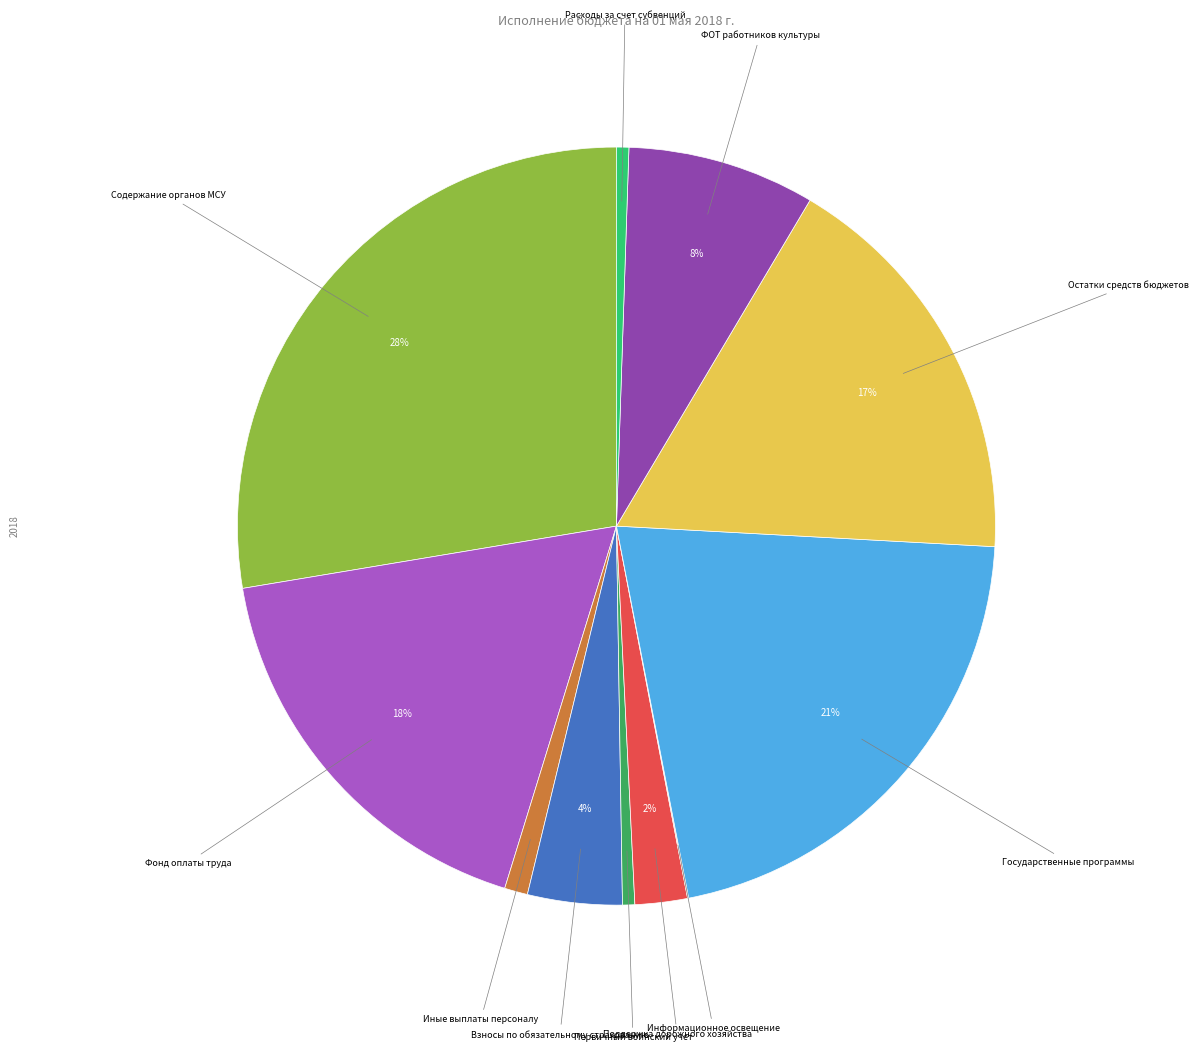

Does any single category account for the majority?

No